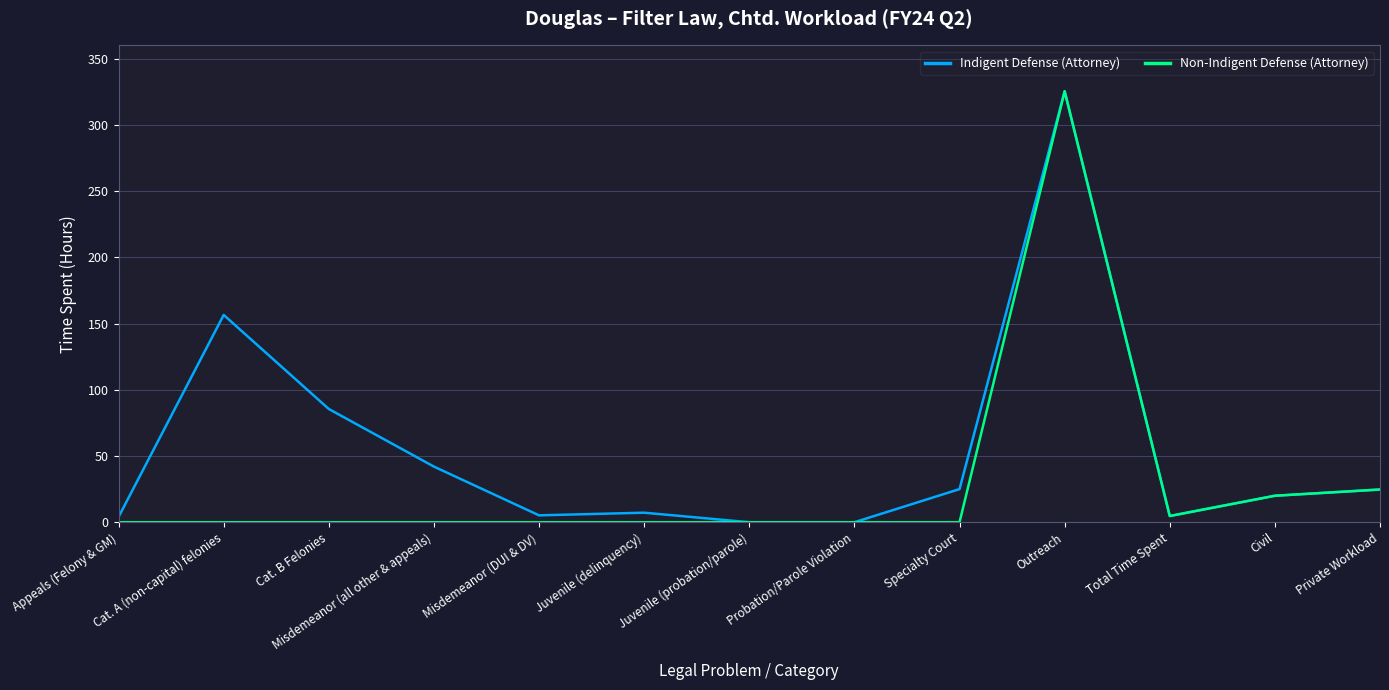

At which category does Indigent Defense (Attorney) reach its first local peak?

Cat. A (non-capital) felonies